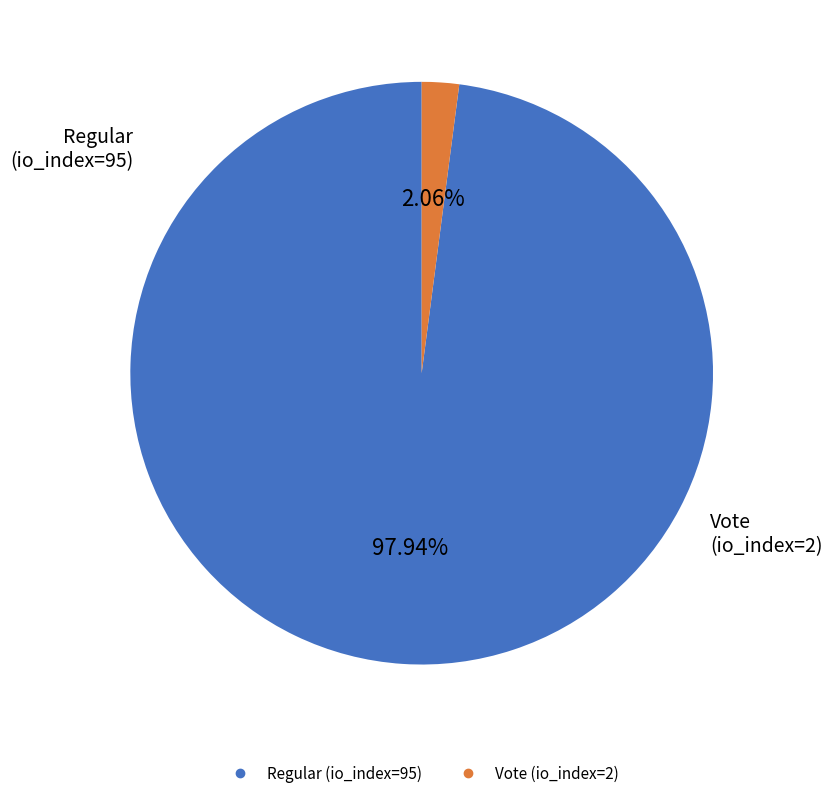

Does any single category account for the majority?

Yes